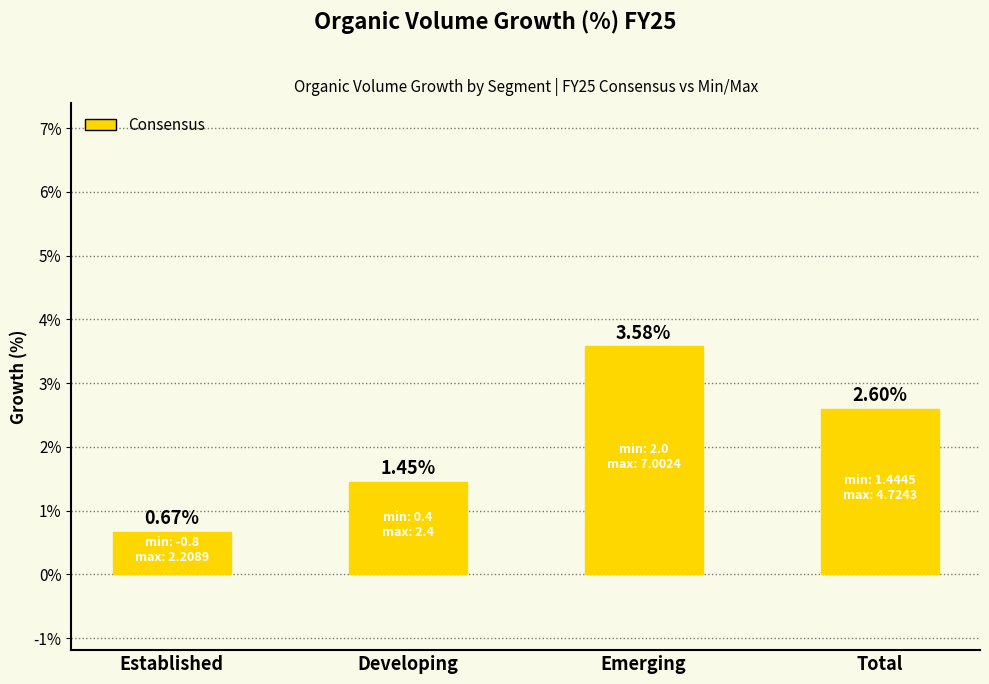

Does the chart contain any negative values?

No